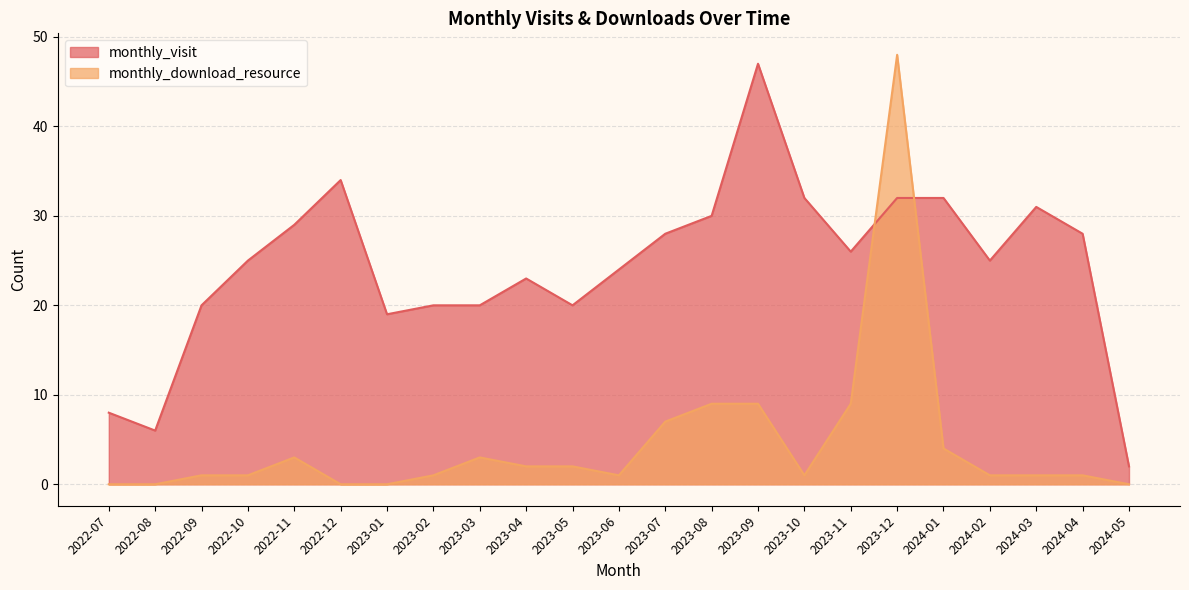

At which category does monthly_download_resource reach its first local peak?

2022-11